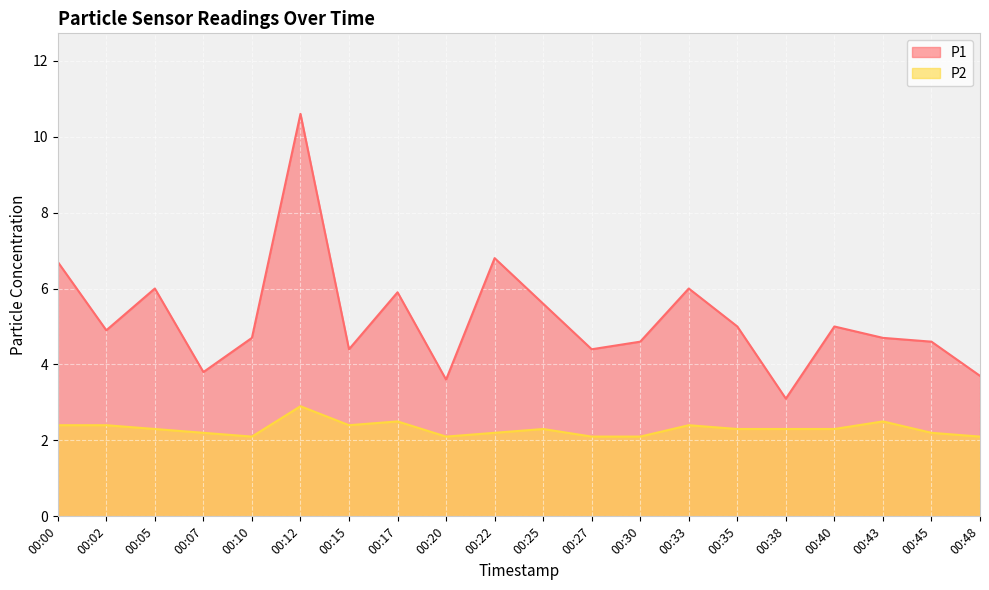

Reading left to right, transcribe all the data shown in this chart.

P1: 00:00=6.7	00:02=4.9	00:05=6.0	00:07=3.8	00:10=4.7	00:12=10.6	00:15=4.4	00:17=5.9	00:20=3.6	00:22=6.8	00:25=5.6	00:27=4.4	00:30=4.6	00:33=6.0	00:35=5.0	00:38=3.1	00:40=5.0	00:43=4.7	00:45=4.6	00:48=3.7
P2: 00:00=2.4	00:02=2.4	00:05=2.3	00:07=2.2	00:10=2.1	00:12=2.9	00:15=2.4	00:17=2.5	00:20=2.1	00:22=2.2	00:25=2.3	00:27=2.1	00:30=2.1	00:33=2.4	00:35=2.3	00:38=2.3	00:40=2.3	00:43=2.5	00:45=2.2	00:48=2.1